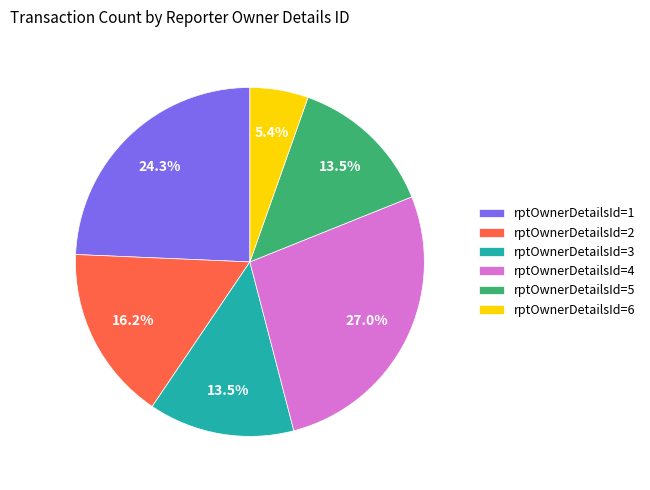

Does rptOwnerDetailsId=6 represent more than half of the total?

No